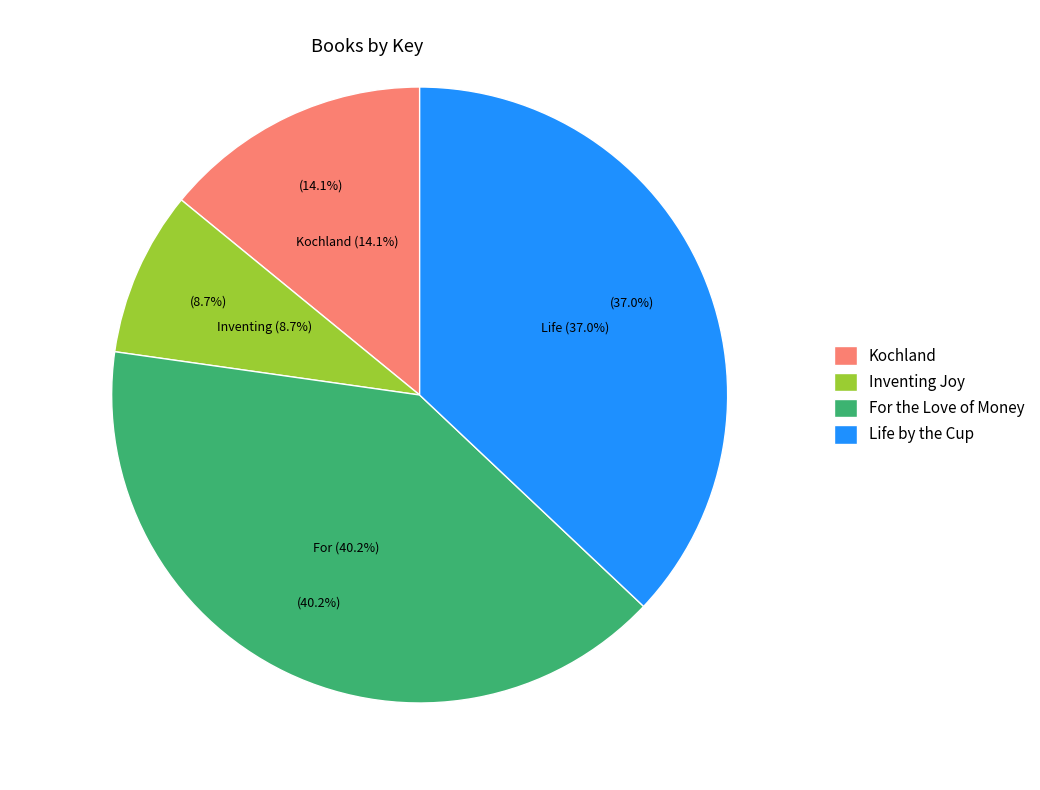

What is the ratio of the value at Kochland to the value at For the Love of Money?

0.4